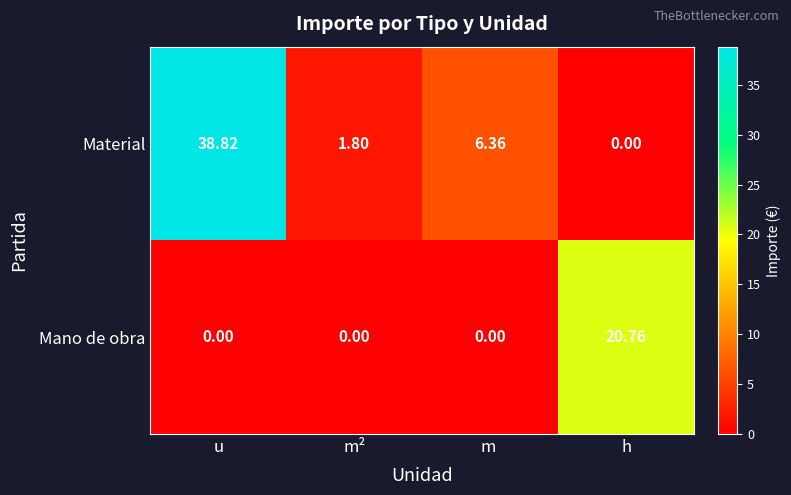

Which series has the largest total across all categories?

Material